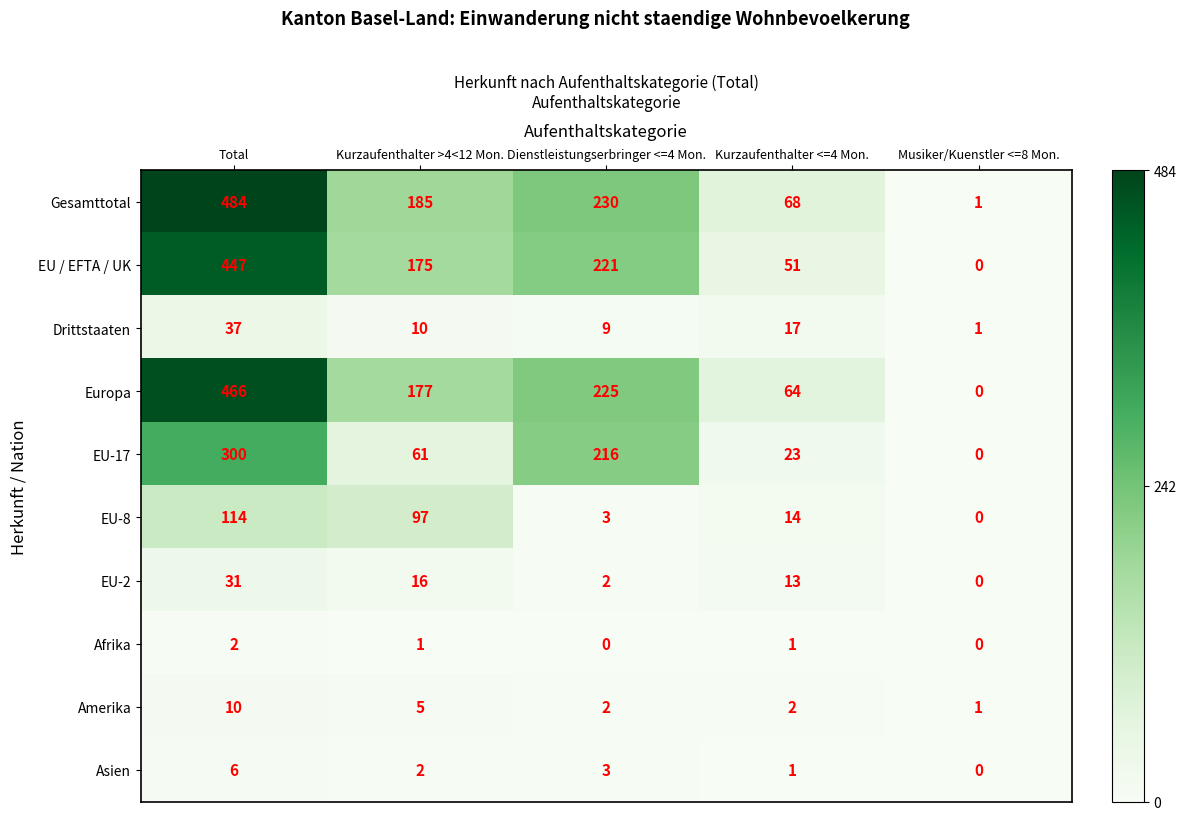

Which series has the widest spread of values?

Gesamttotal